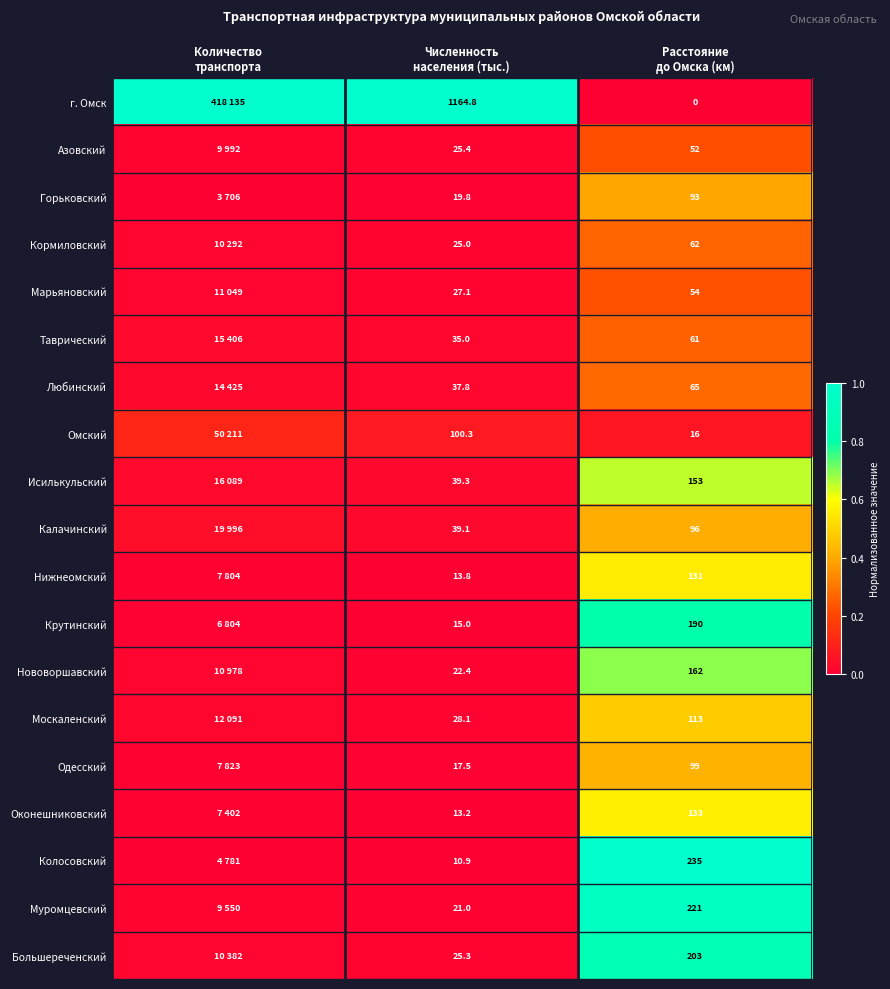

What is the difference between the highest and lowest values at Количество
транспорта?

1.0